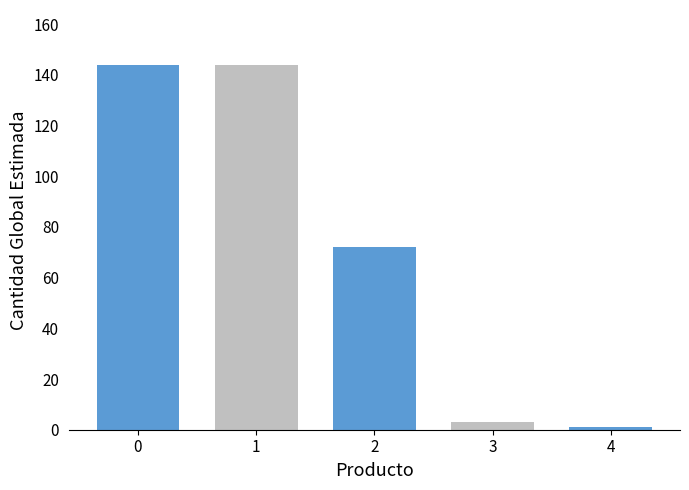

At which label is Primary closest to 72?

2